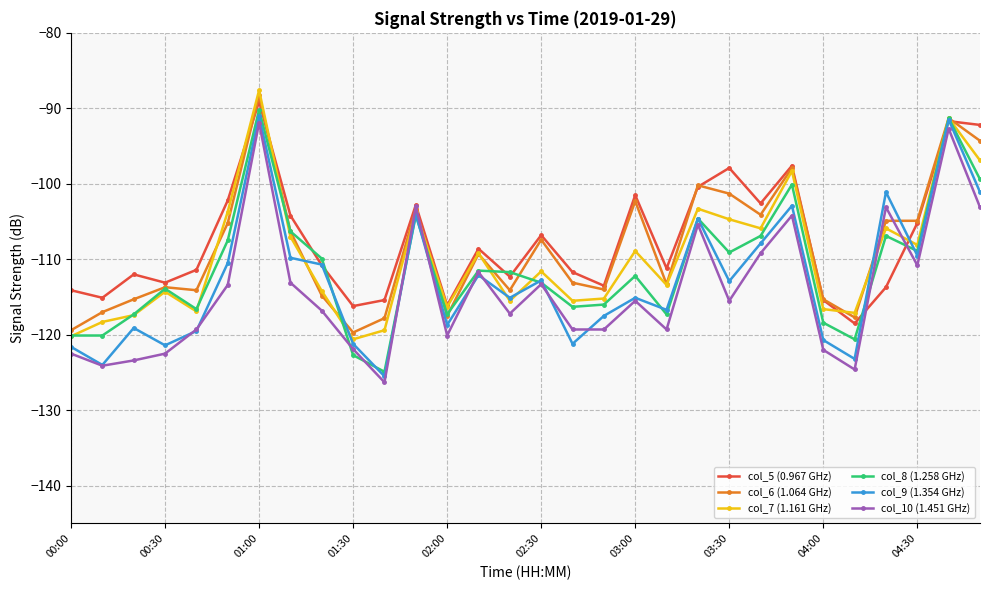

What is the minimum value shown in the chart?

-126.3